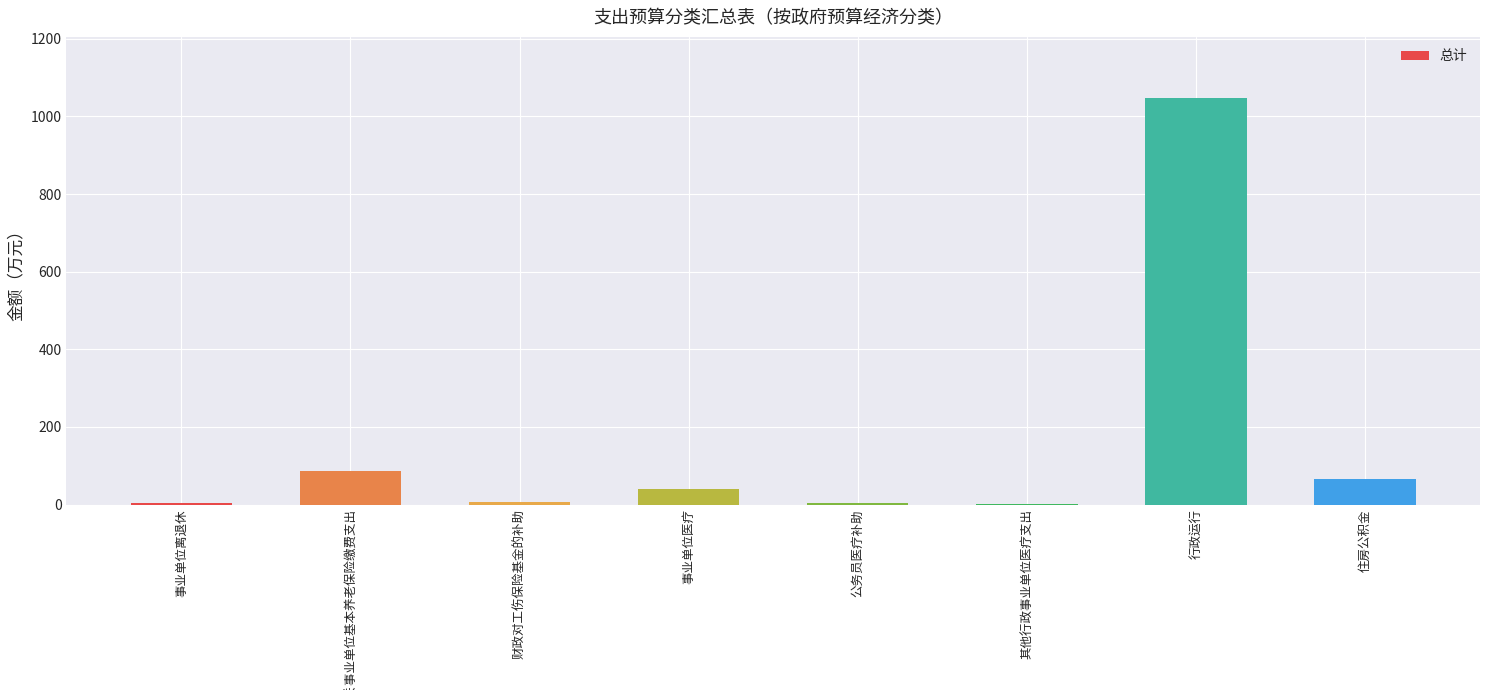

Which category has the highest value across all series?

行政运行